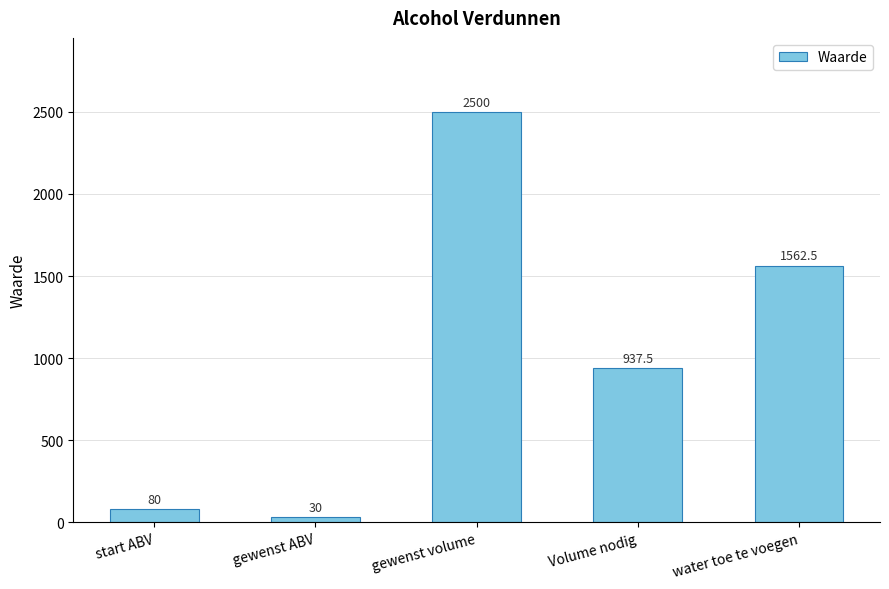

What is the ratio of the value at water toe te voegen to the value at start ABV?

19.5